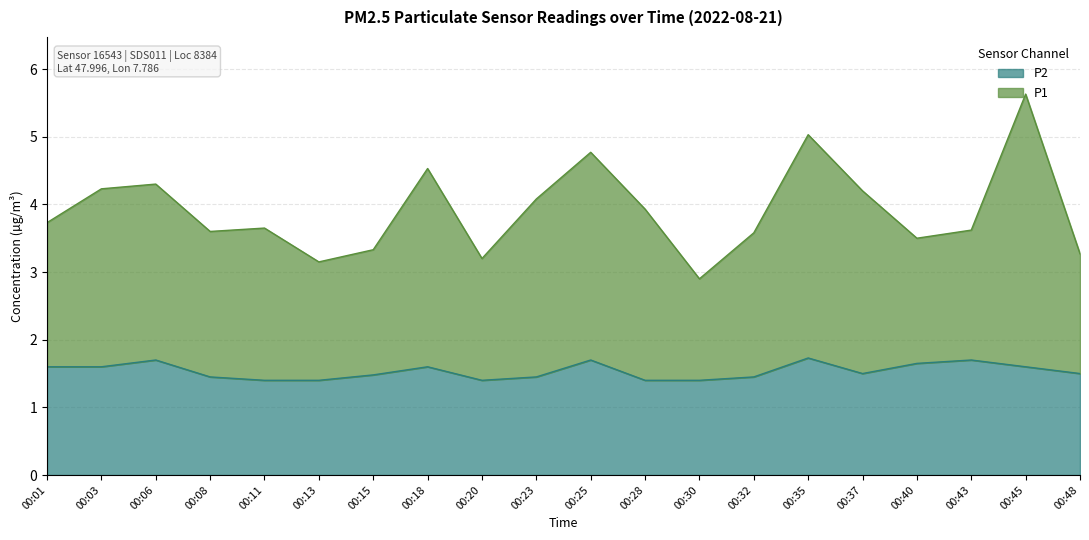

How many P2 values are between 1 and 2?

20